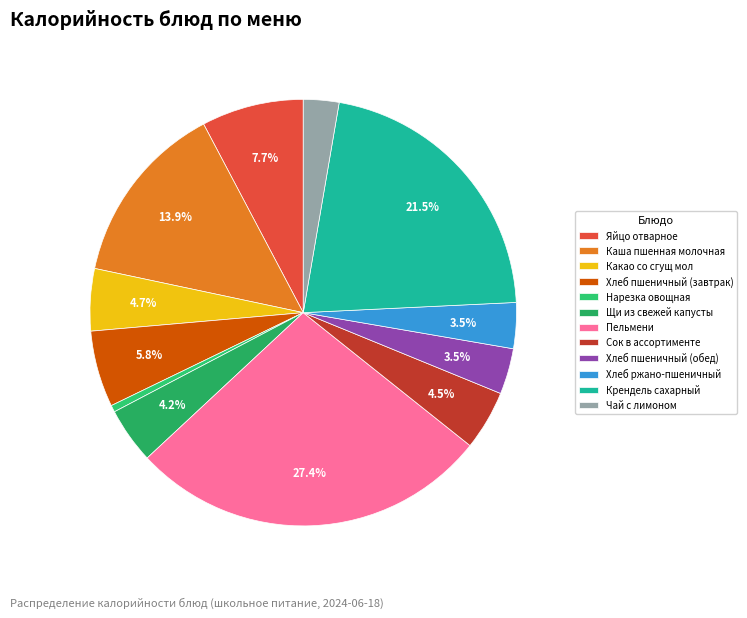

Rank the categories by value from lowest to highest.

Нарезка овощная, Чай с лимоном, Хлеб пшеничный (обед), Хлеб ржано-пшеничный, Щи из свежей капусты, Сок в ассортименте, Какао со сгущ мол, Хлеб пшеничный (завтрак), Яйцо отварное, Каша пшенная молочная, Крендель сахарный, Пельмени